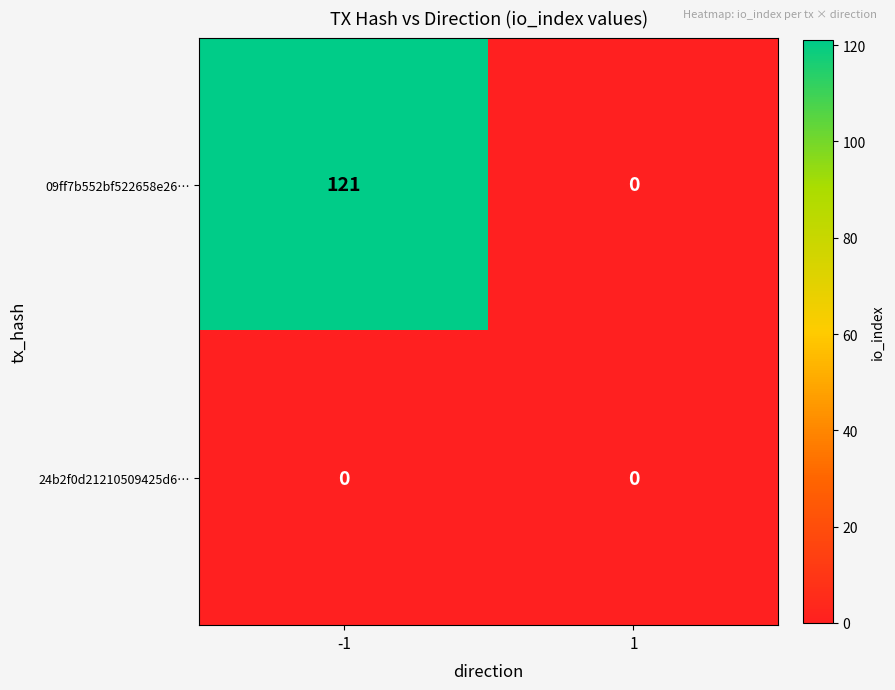

What is the difference between the maximum and minimum values in the 09ff7b552bf522658e26… series?

121